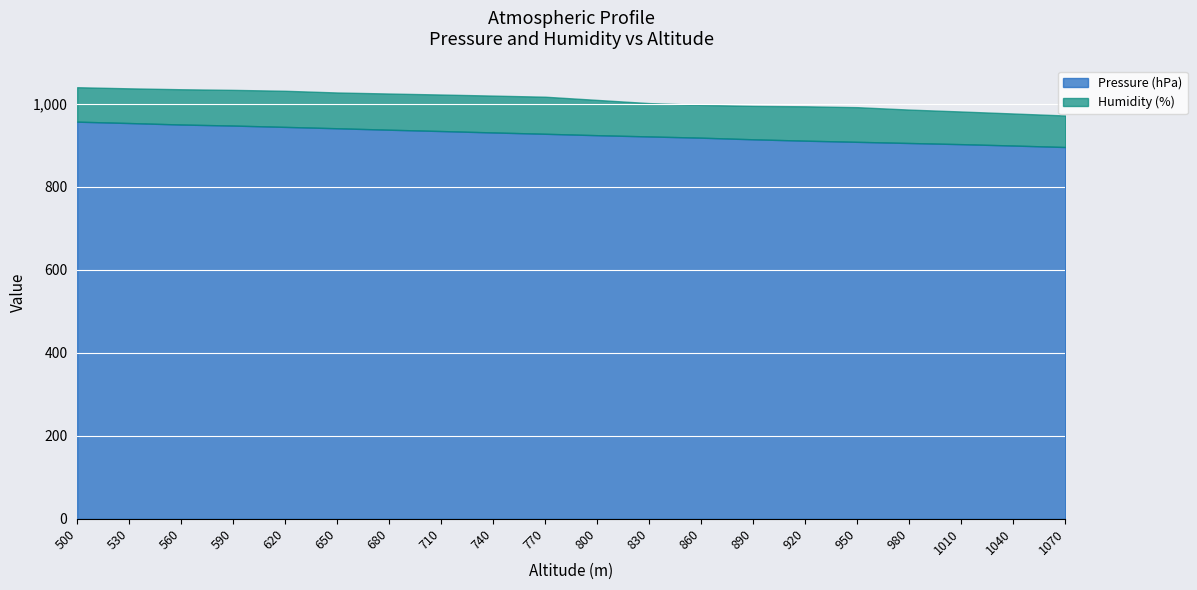

Reading right to left, extract all data points from this chart.

Pressure (hPa): 1070=895.5	1040=899.1	1010=902.4	980=905.2	950=908.0	920=910.8	890=914.1	860=918.0	830=921.0	800=924.0	770=927.4	740=930.6	710=934.0	680=937.2	650=940.7	620=944.0	590=947.2	560=949.7	530=953.3	500=956.6
Humidity (%): 1070=76.0	1040=77.2	1010=78.7	980=80.5	950=83.5	920=82.8	890=80.6	860=79.0	830=80.3	800=85.0	770=89.3	740=88.8	710=88.0	680=87.2	650=86.2	620=87.0	590=86.0	560=85.0	530=83.6	500=83.0